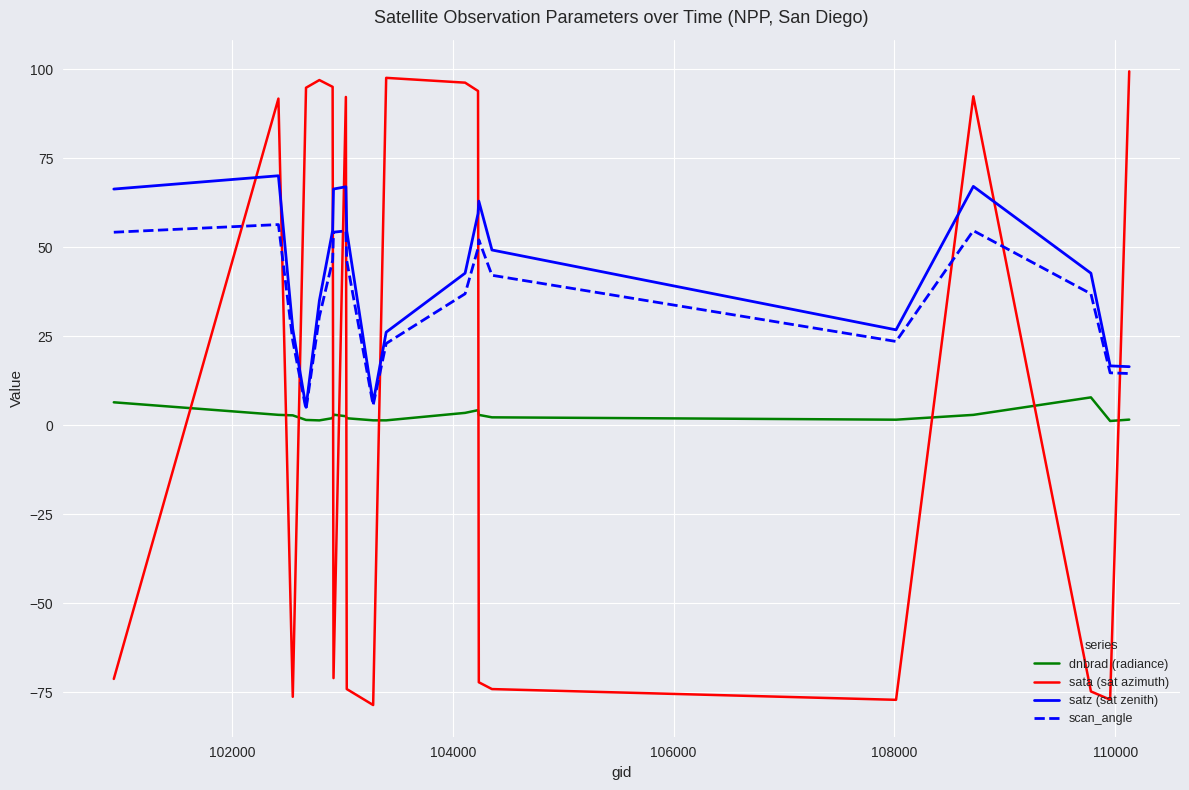

How many values in the satz (sat zenith) series are below 49?

10